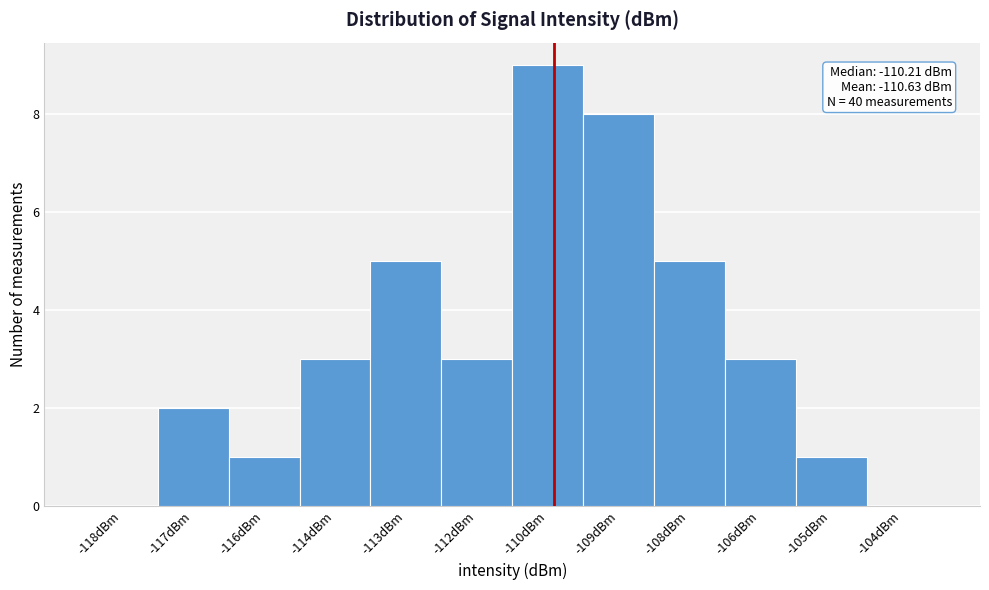

Reading left to right, transcribe all the data shown in this chart.

-118dBm=0	-117dBm=2	-116dBm=1	-114dBm=3	-113dBm=5	-112dBm=3	-110dBm=9	-109dBm=8	-108dBm=5	-106dBm=3	-105dBm=1	-104dBm=0